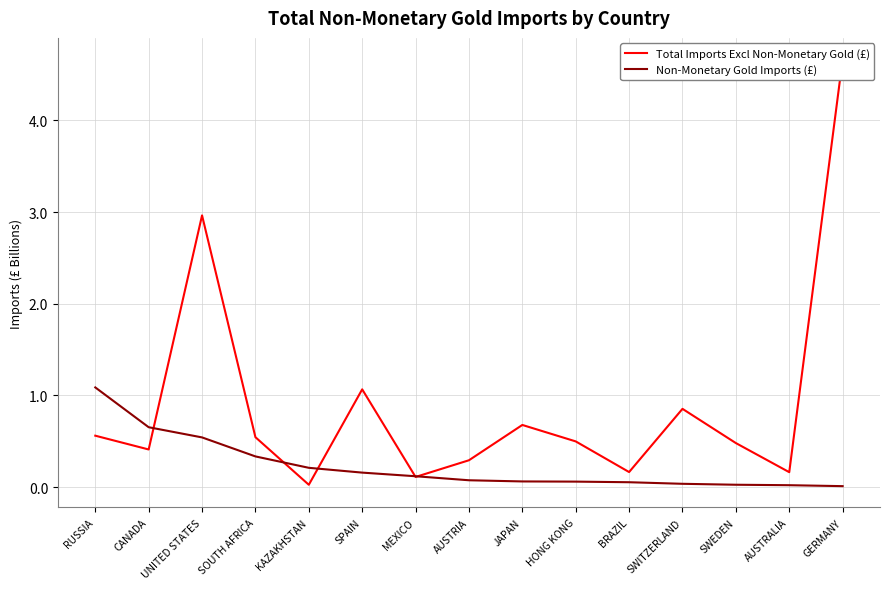

What is the label of the 6th point from the right?

HONG KONG